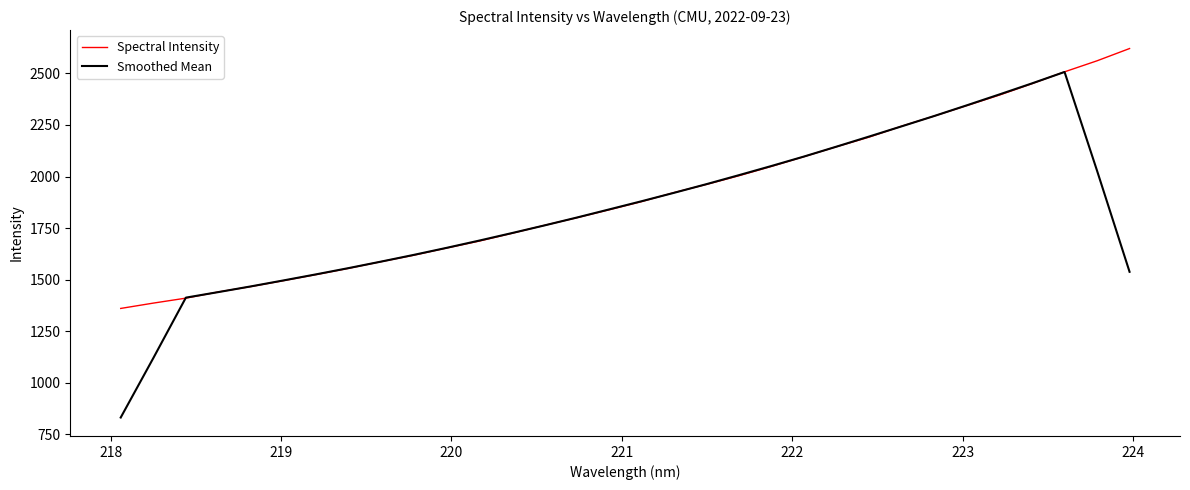

List the series in order of their peak value, highest first.

Spectral Intensity, Smoothed Mean